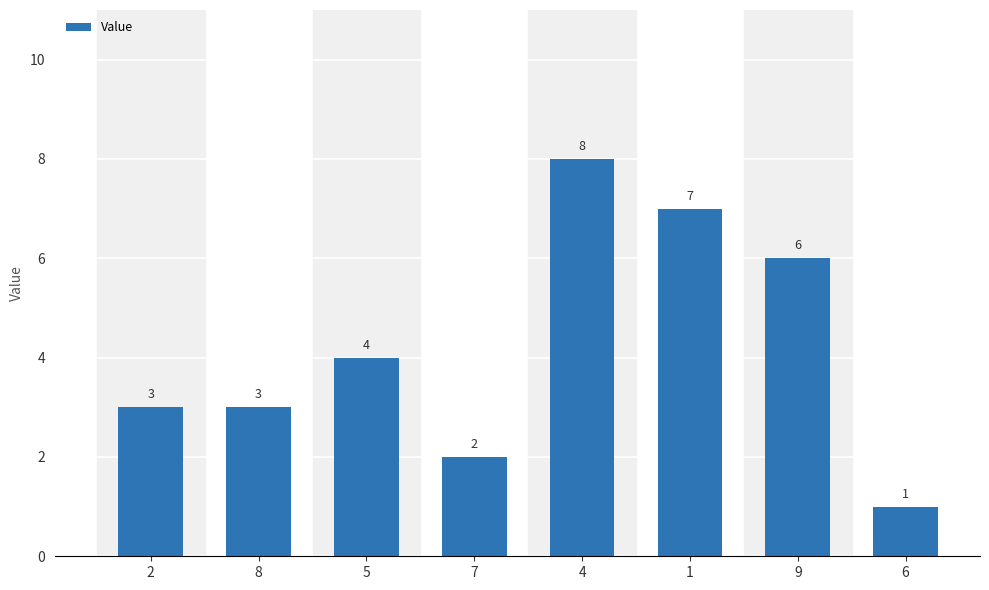

Which has a higher value, 5 or 4?

4